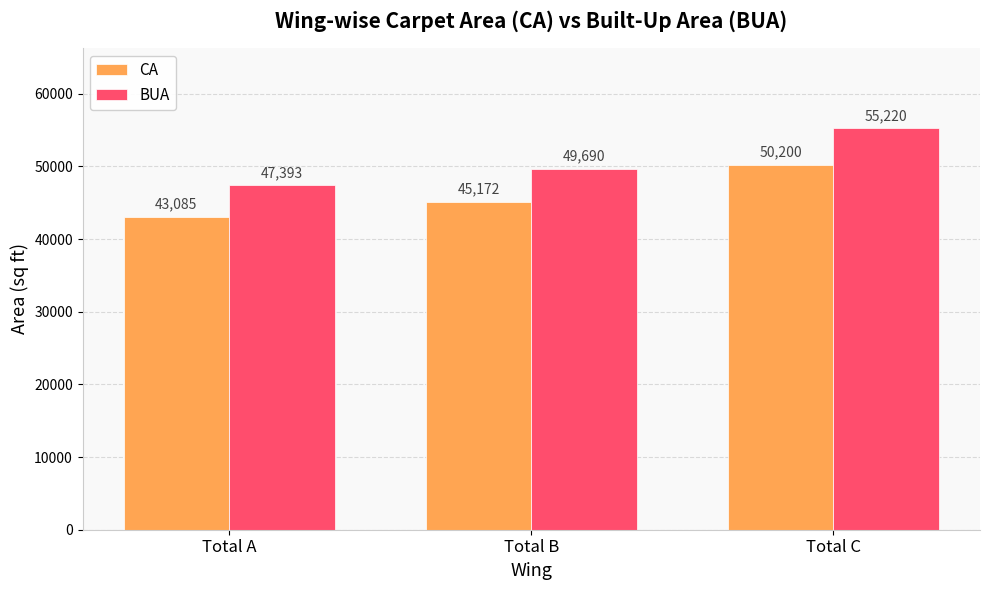

Which series has the largest range (max minus min)?

BUA